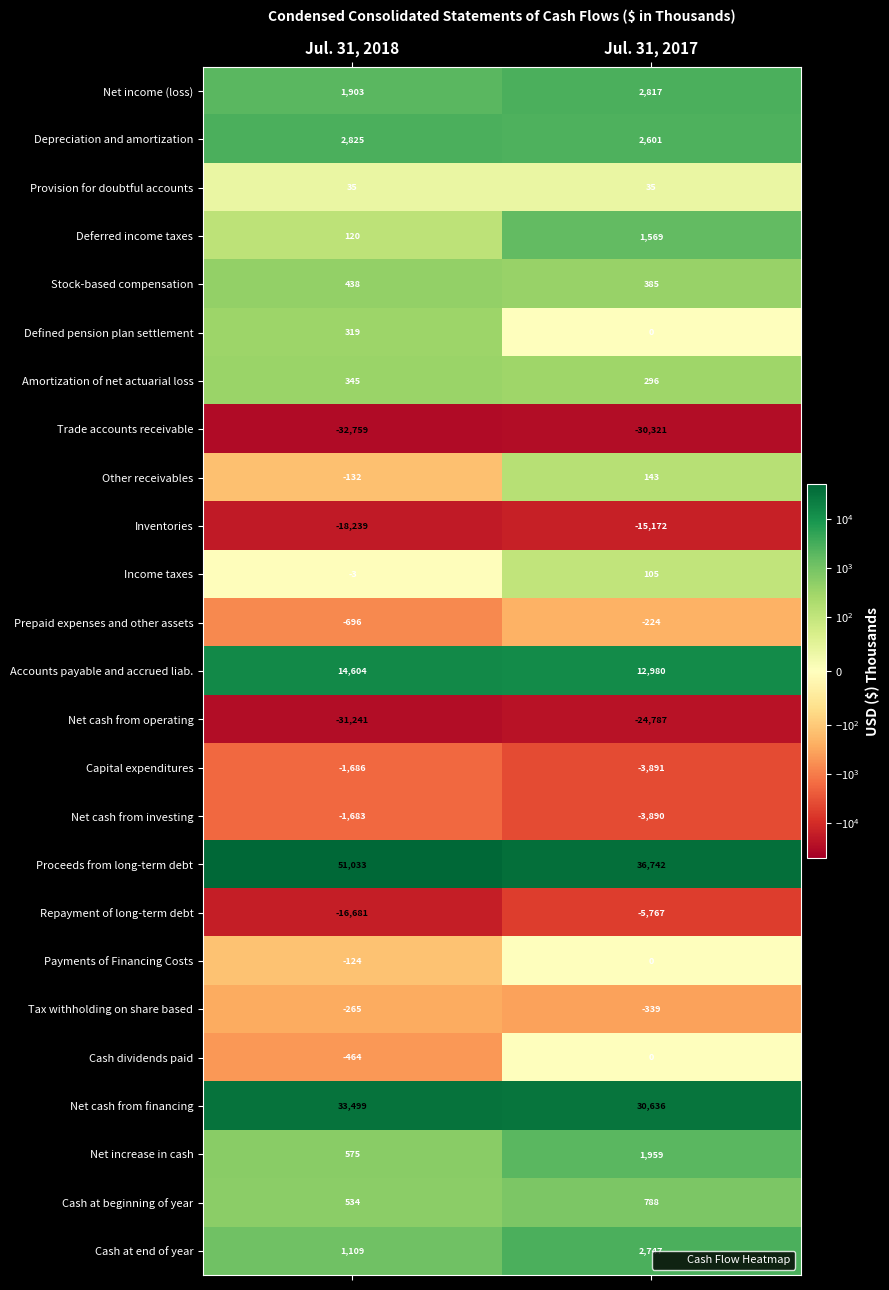

What is the minimum value shown in the chart?

-32759